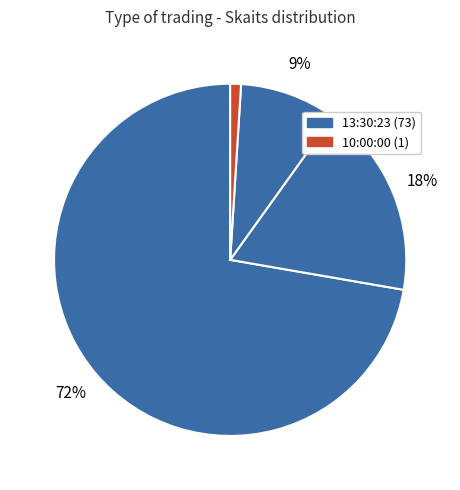

How many slices are in this pie chart?

4